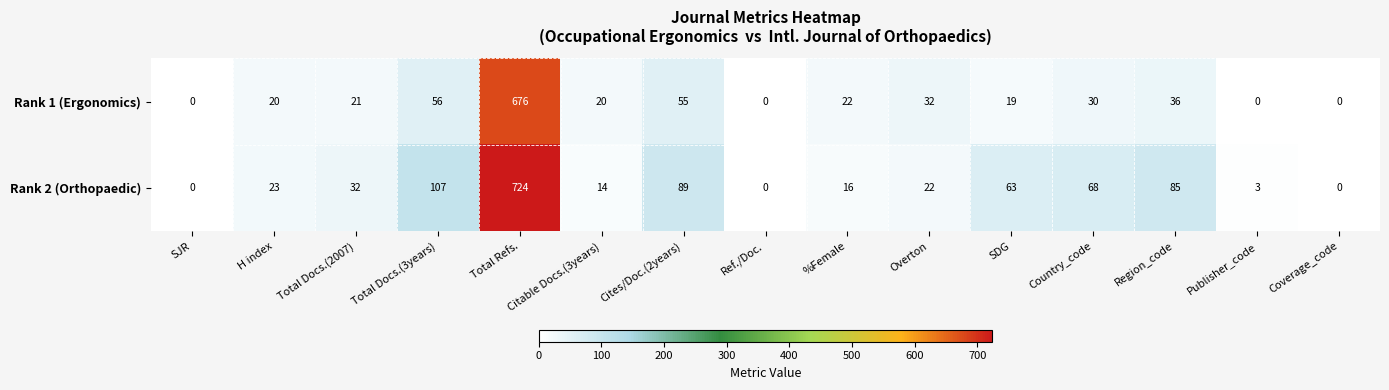

Rank the series by their maximum value, from highest to lowest.

Rank 2 (Orthopaedic), Rank 1 (Ergonomics)